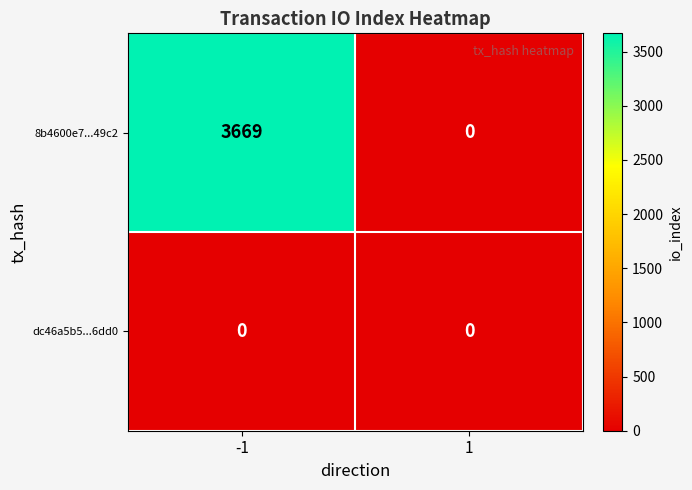

Rank the series by their maximum value, from lowest to highest.

dc46a5b5...6dd0, 8b4600e7...49c2